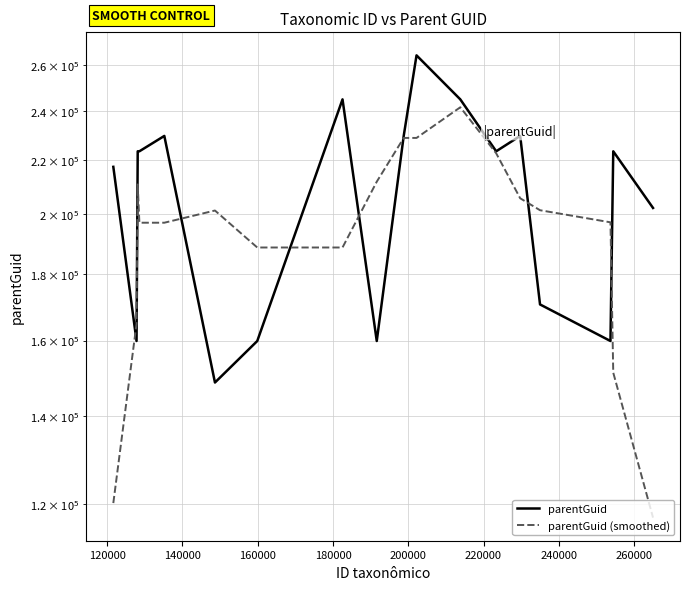

Does the chart display data point markers on the line(s)?

No